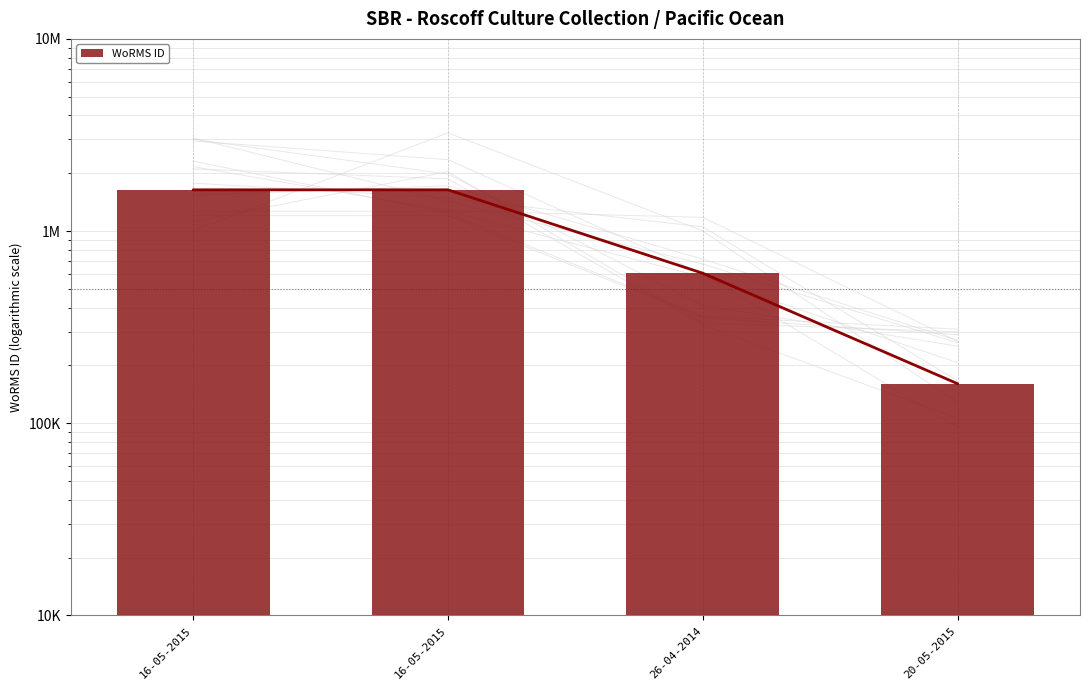

Rank the categories by value from lowest to highest.

20-05-2015, 26-04-2014, 16-05-2015, 16-05-2015